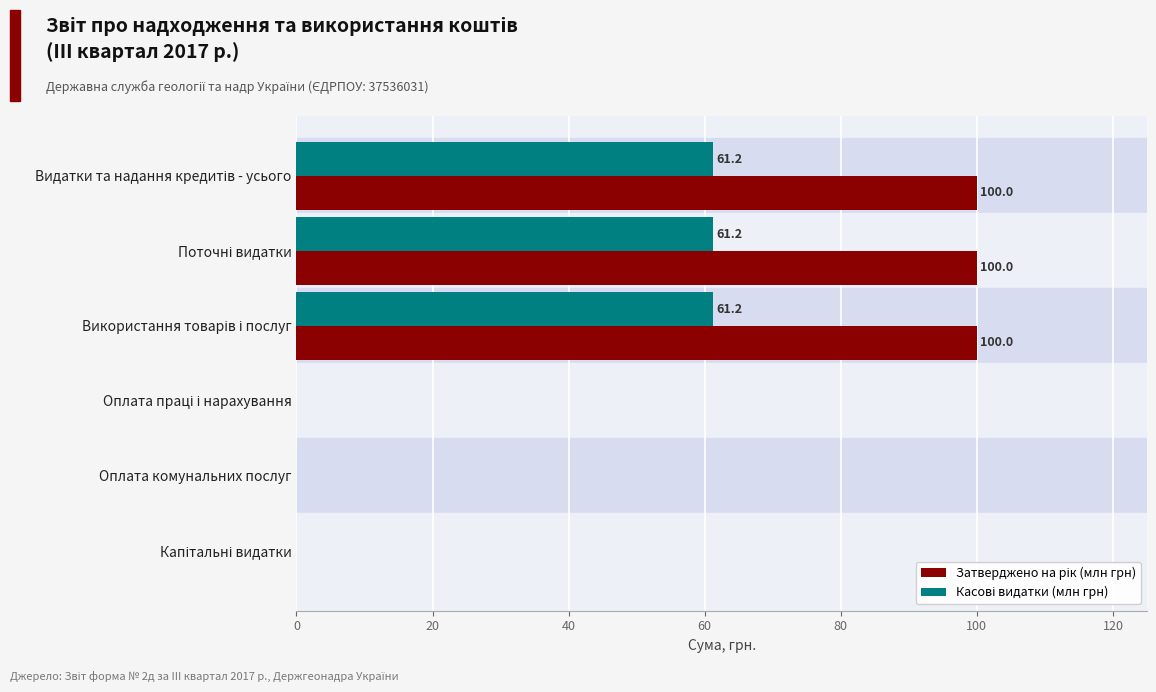

What is the greatest value displayed?

100.0